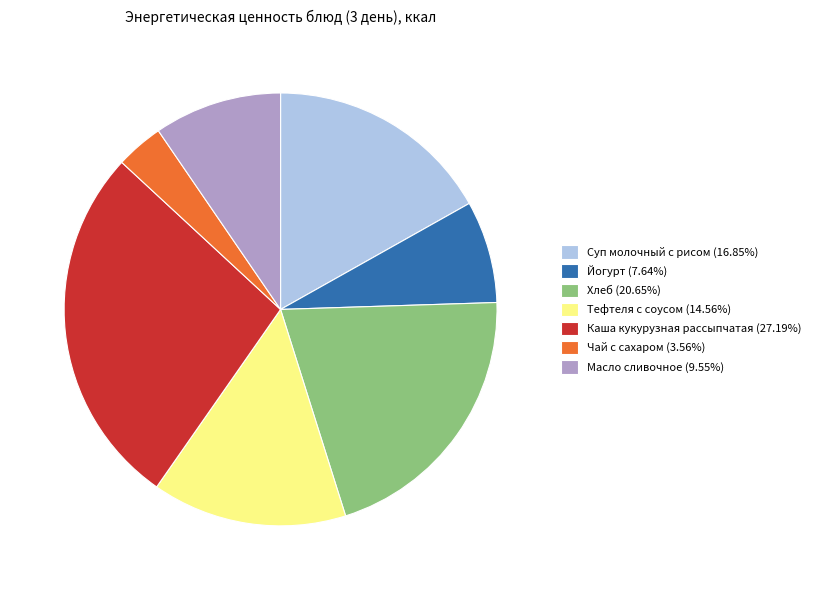

Between Хлеб and Масло сливочное, which is larger?

Хлеб